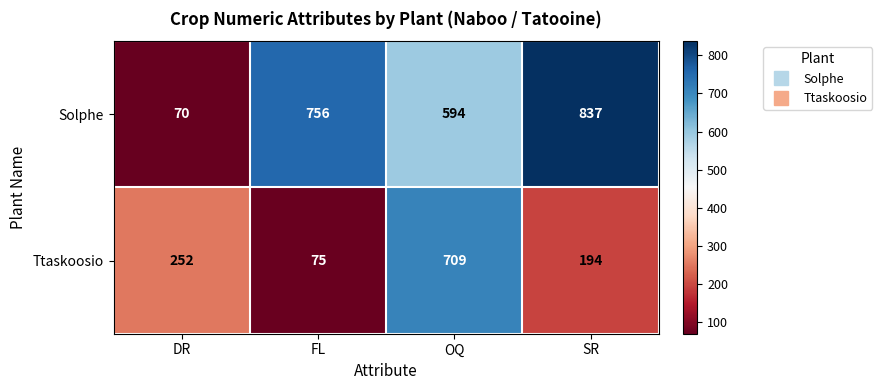

Is it true that Ttaskoosio equals 17 at FL?

False